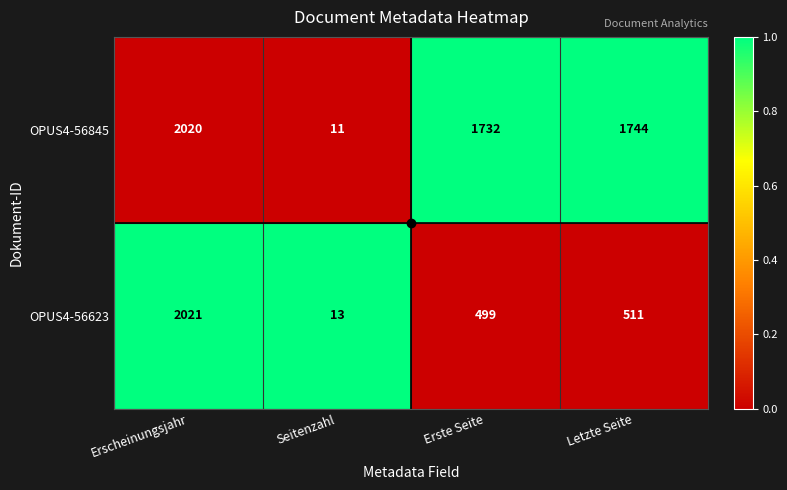

What is the difference between the OPUS4-56845 values at Seitenzahl and Erste Seite?

1721